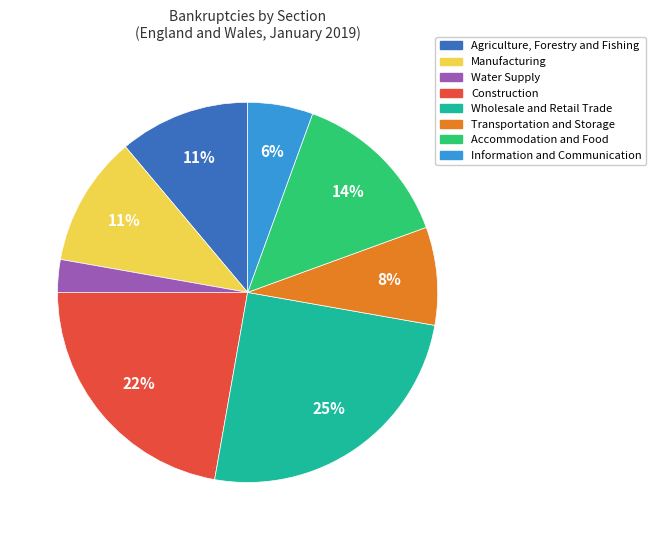

Does any single category account for the majority?

No